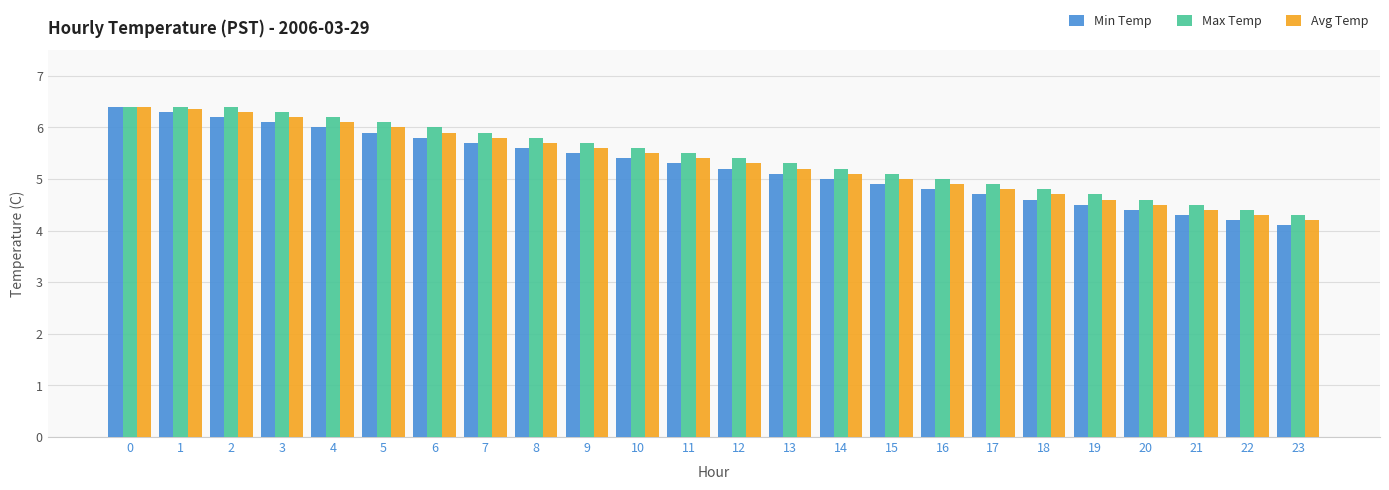

Count the number of data series in this chart.

3